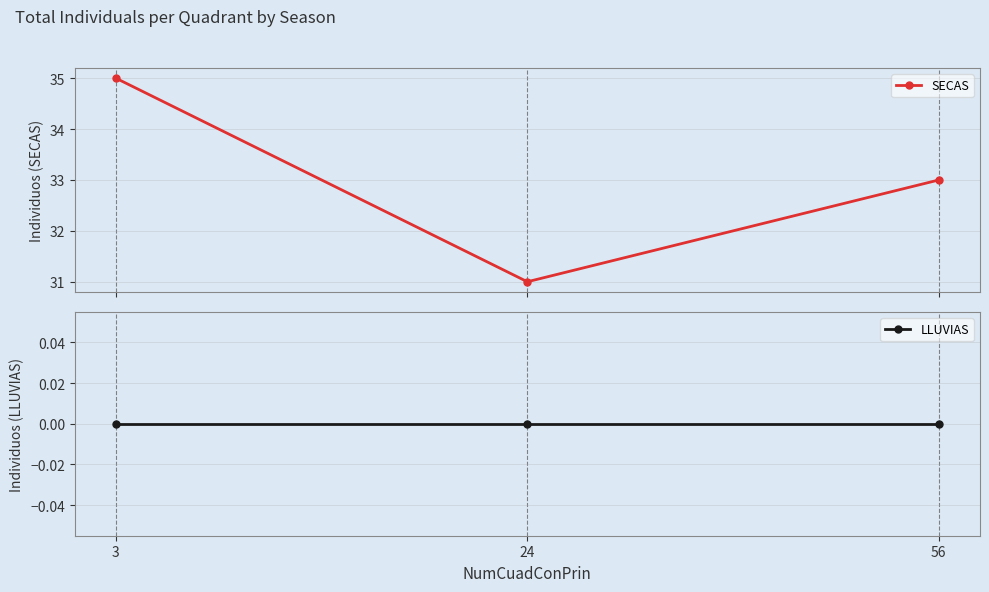

Which category has the lowest value in the SECAS series?

24